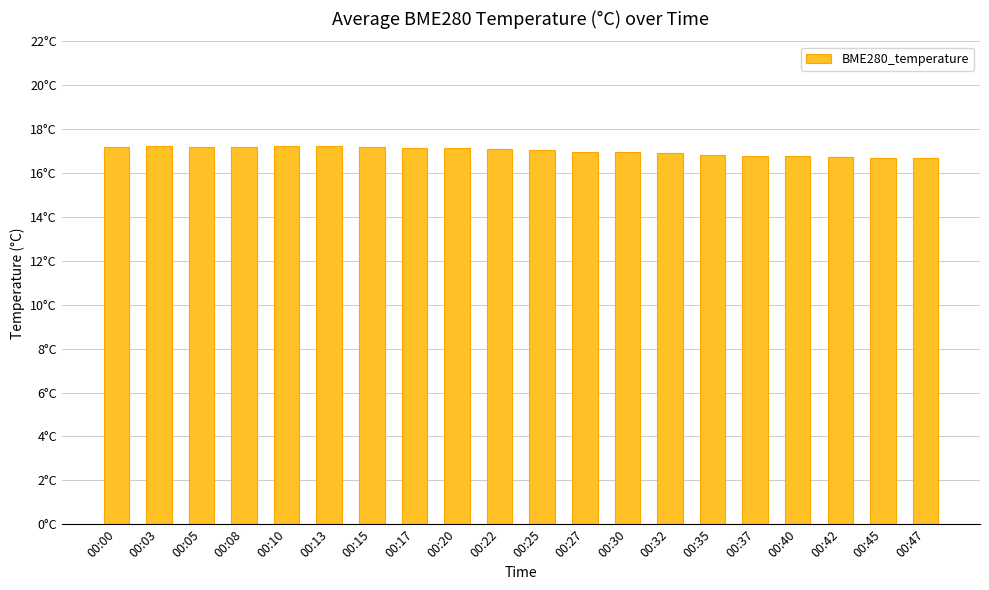

Are the bars horizontal?

No